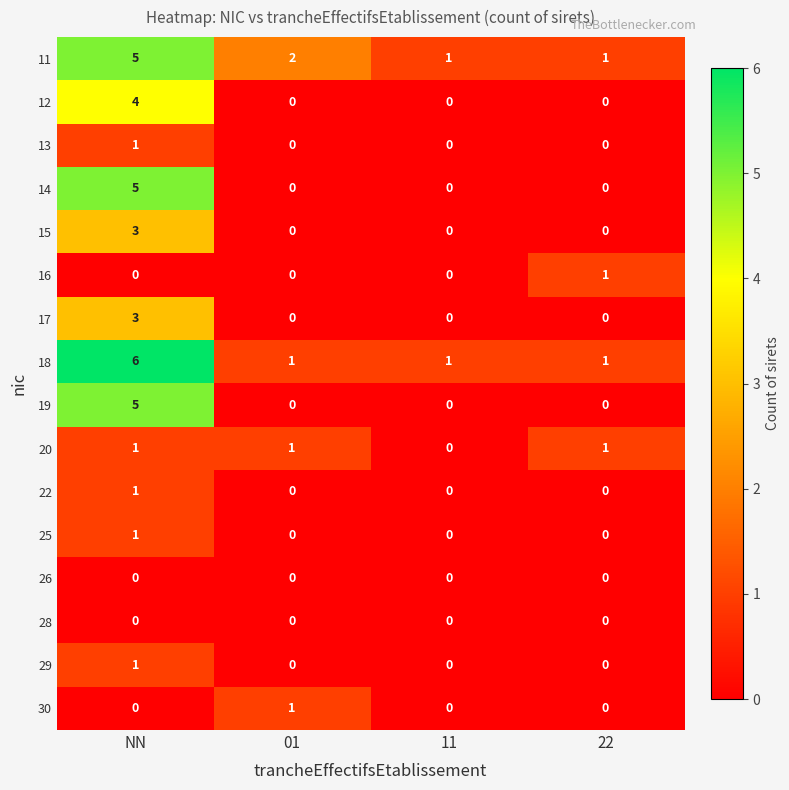

What is the highest value of the 12 series?

4